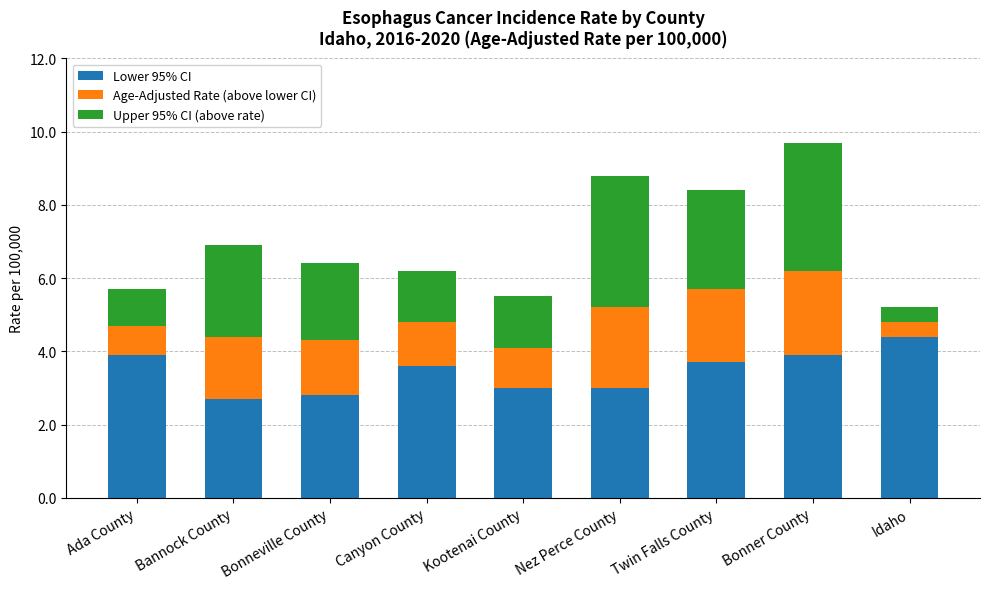

What is the difference between the maximum and minimum values in the Lower 95% CI series?

1.7